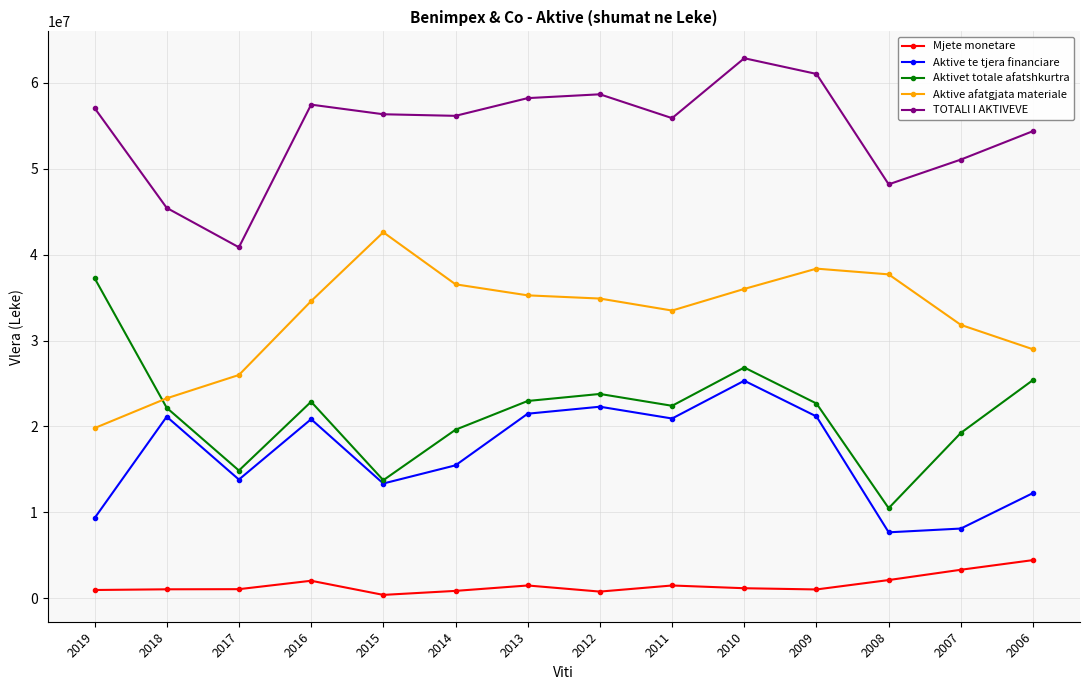

What is the spread (max minus min) of values at 2015?

55967042.0